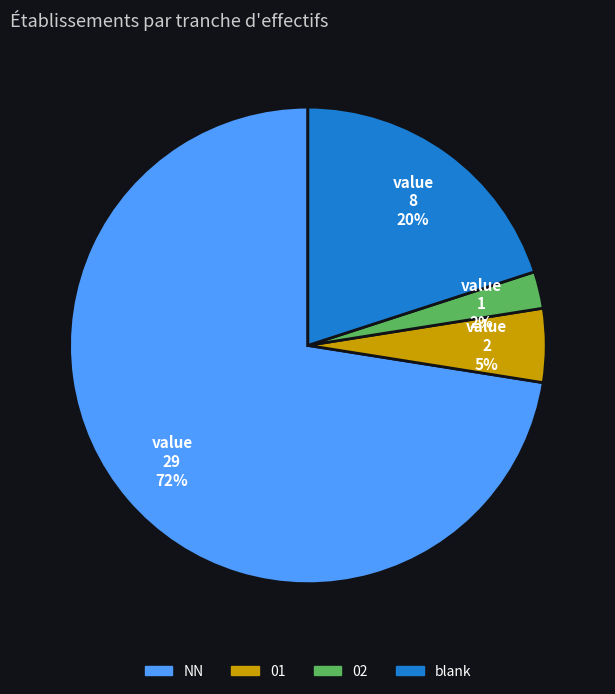

Count the number of slices in the pie.

4